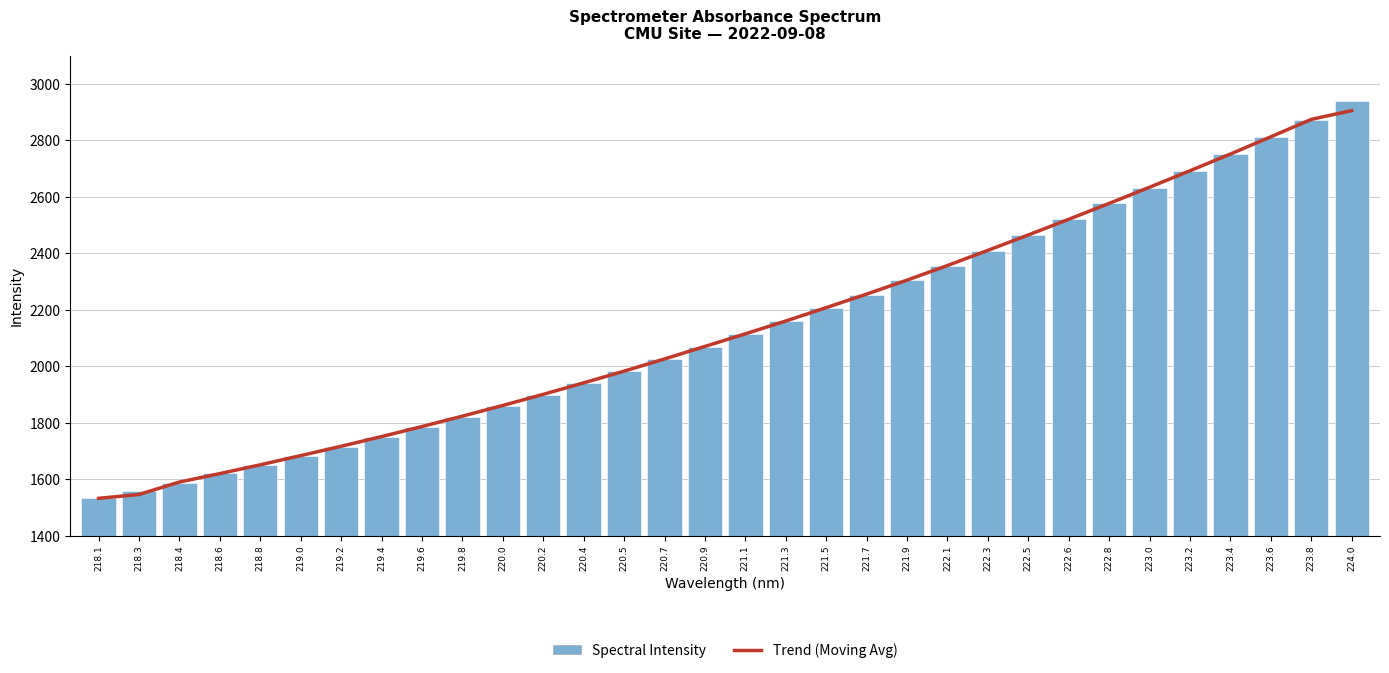

Read the Trend (Moving Avg) value at 221.1.

2114.5